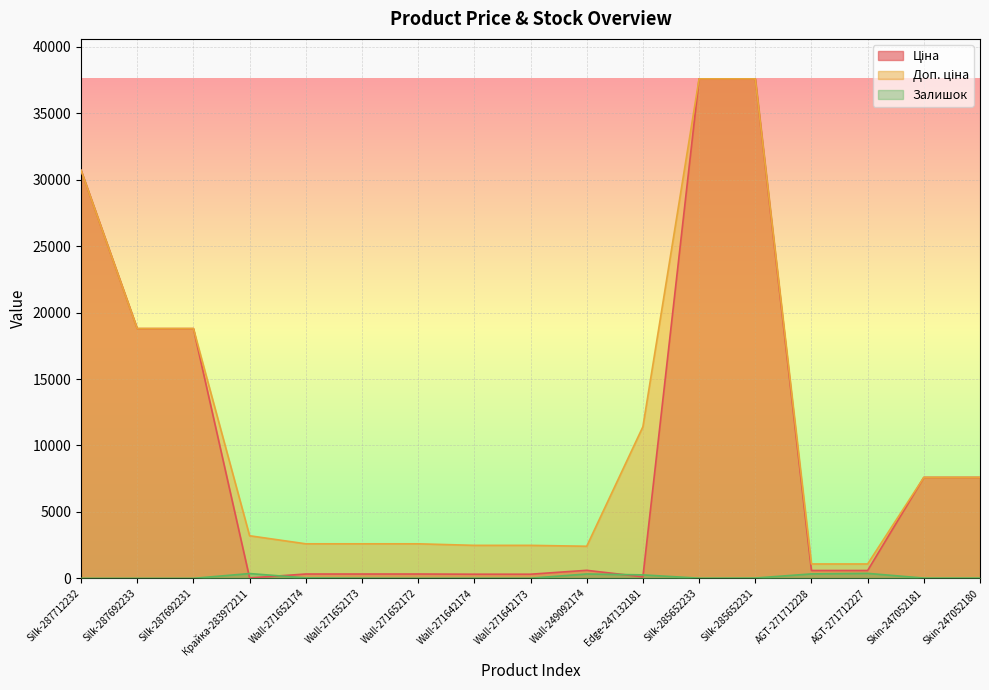

Which category has the lowest value in the Залишок series?

Silk-287712232